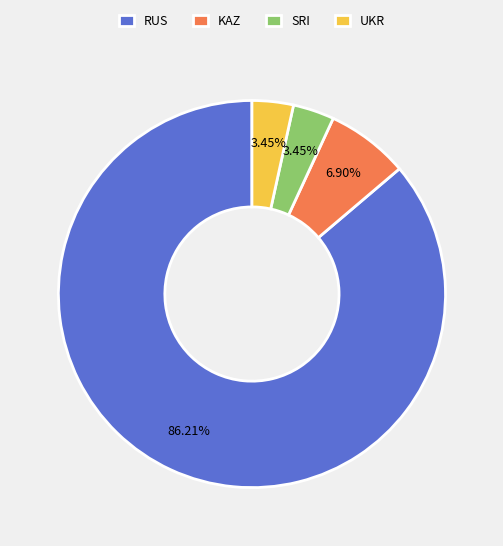

What percentage is the SRI slice, to the nearest percent?

3%